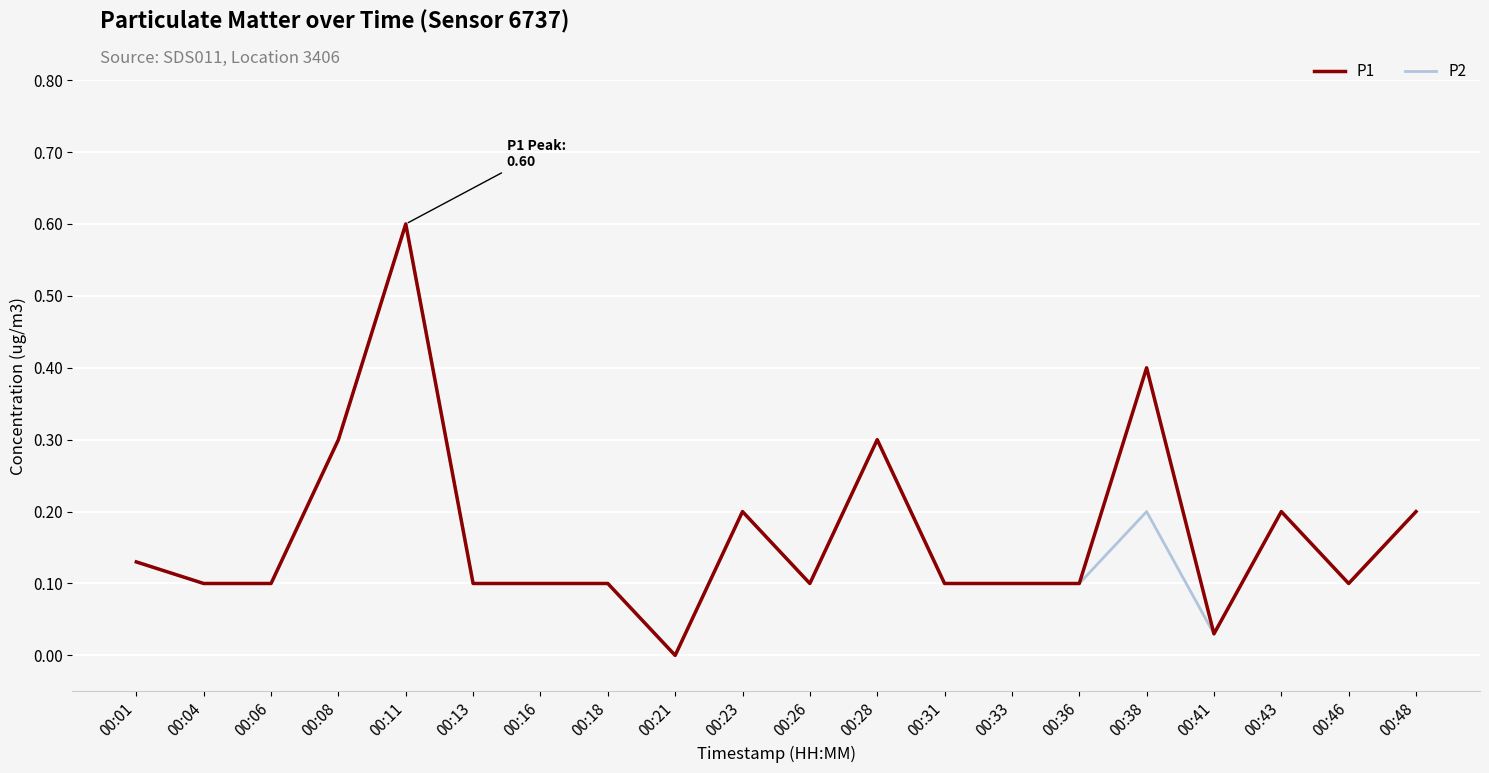

True or false: P2 has more than 0 interior local peaks.

True